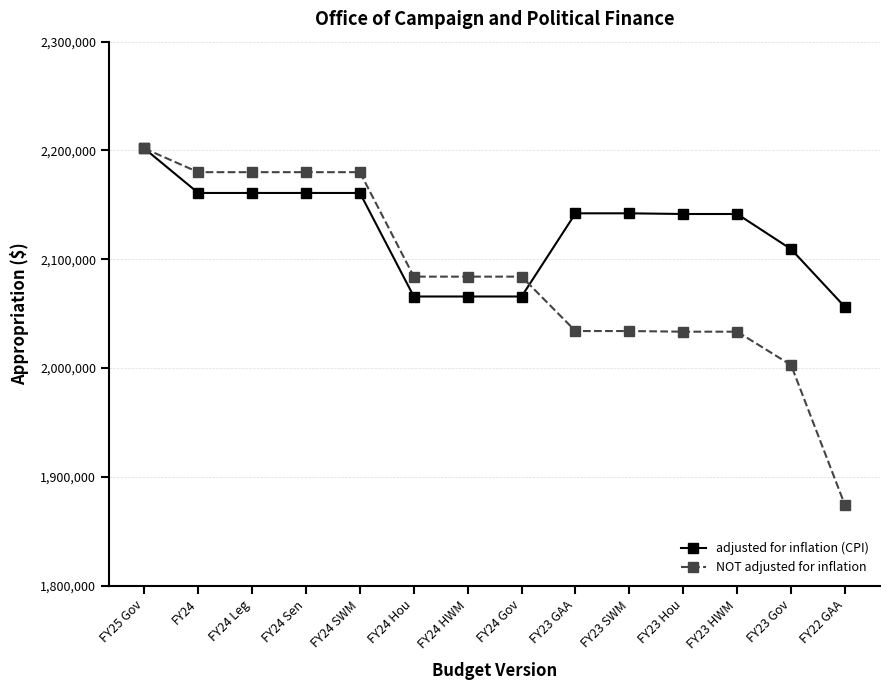

What are all the series names shown in the legend?

adjusted for inflation (CPI), NOT adjusted for inflation